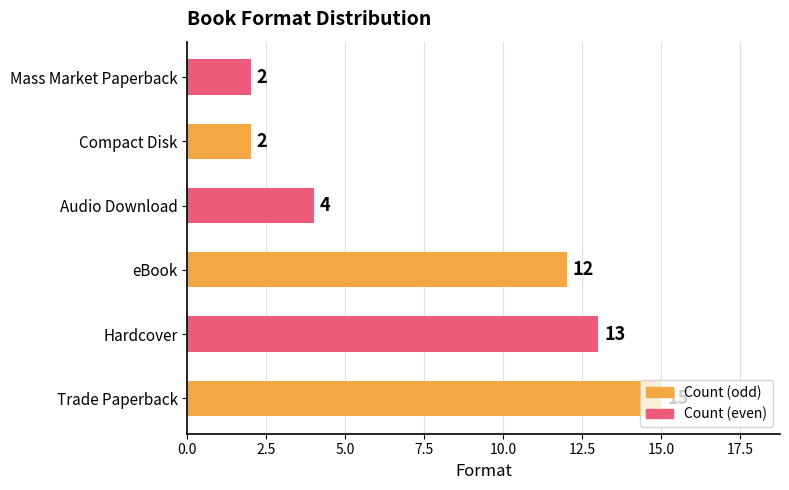

What is the smallest value displayed?

2